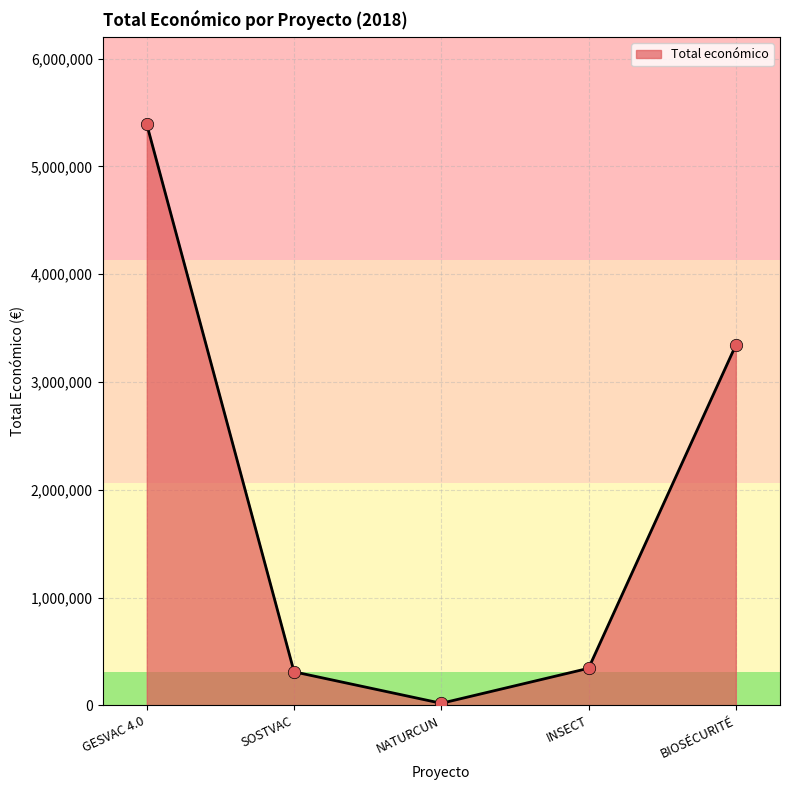

What is the ratio of the value at NATURCUN to the value at SOSTVAC?

0.1